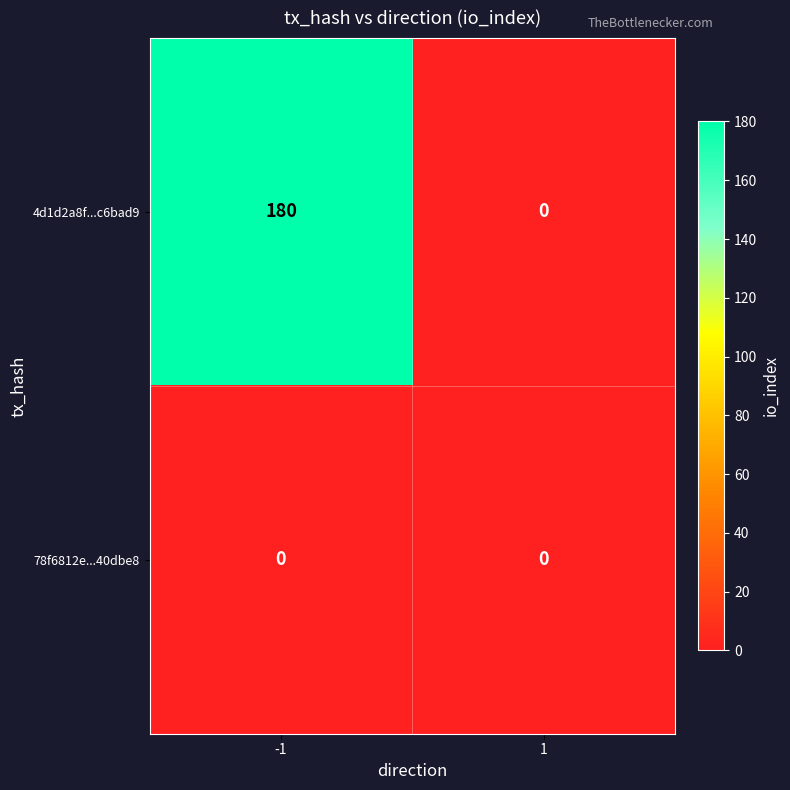

Reading left to right, transcribe all the data shown in this chart.

4d1d2a8f...c6bad9: -1=180	1=0
78f6812e...40dbe8: -1=0	1=0